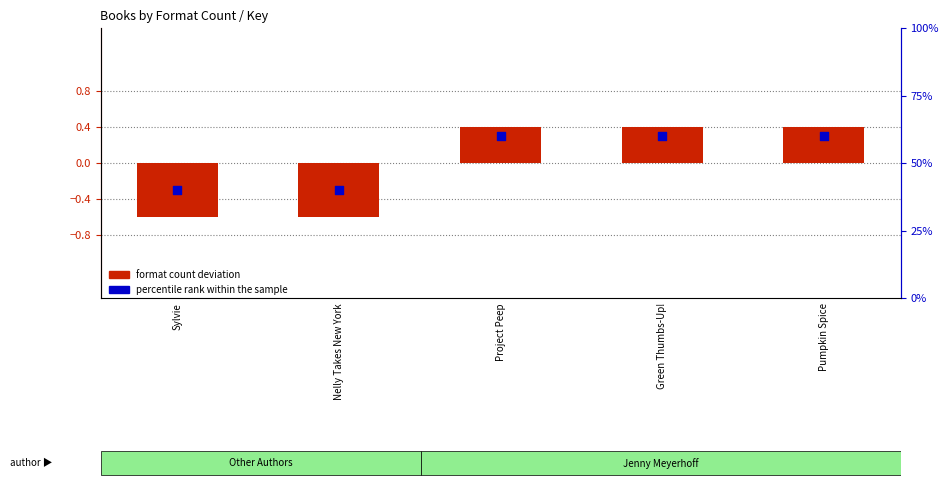

Which series has the largest total across all categories?

percentile rank within the sample